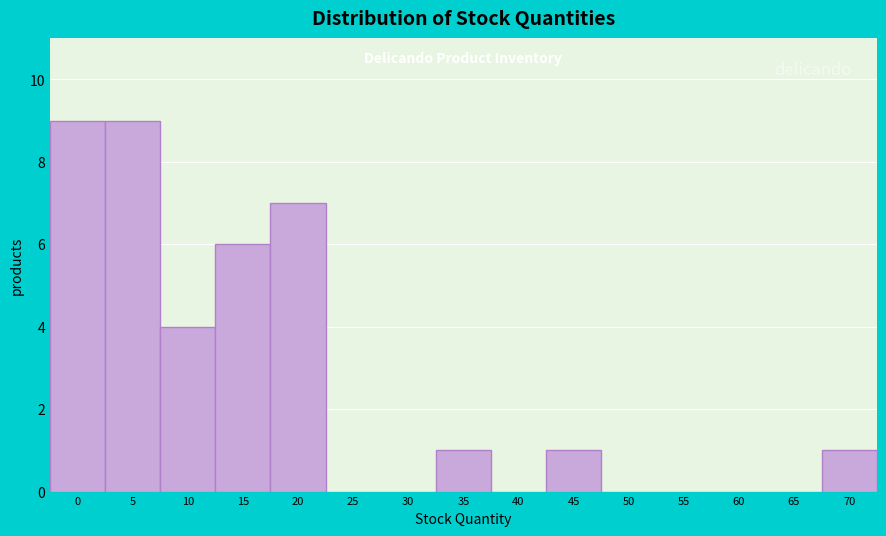

Reading right to left, transcribe all the data shown in this chart.

70=1	65=0	60=0	55=0	50=0	45=1	40=0	35=1	30=0	25=0	20=7	15=6	10=4	5=9	0=9